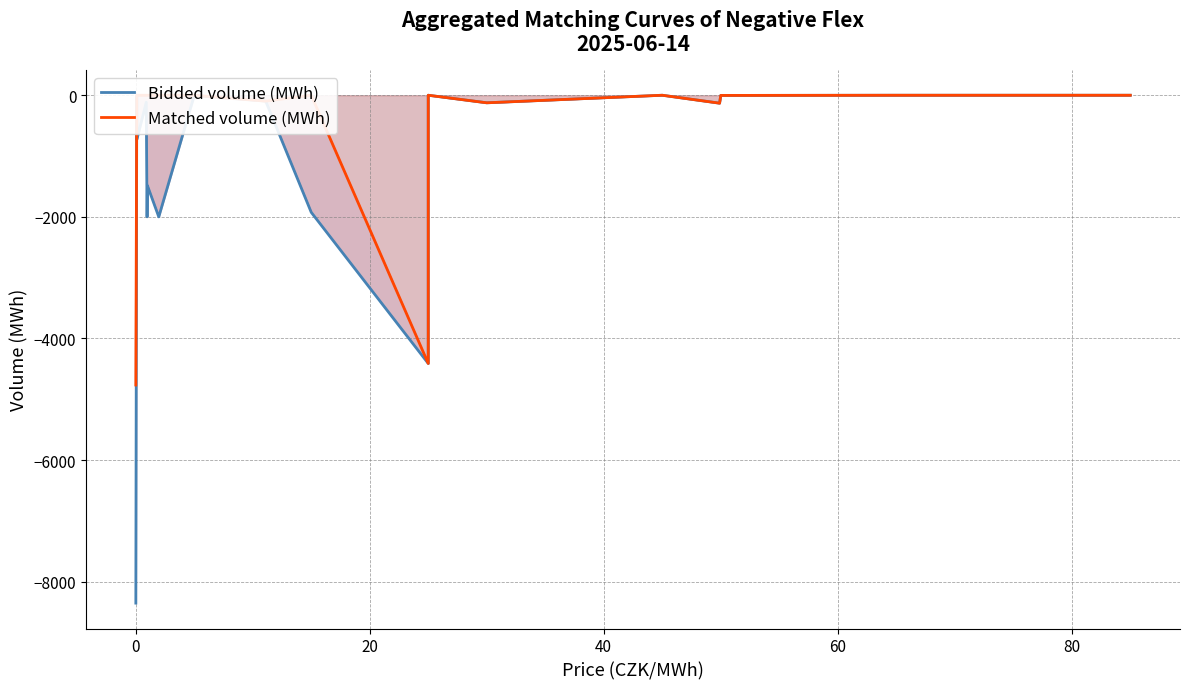

The value of Matched volume (MWh) at 16 is -2886.6. True or false?

False